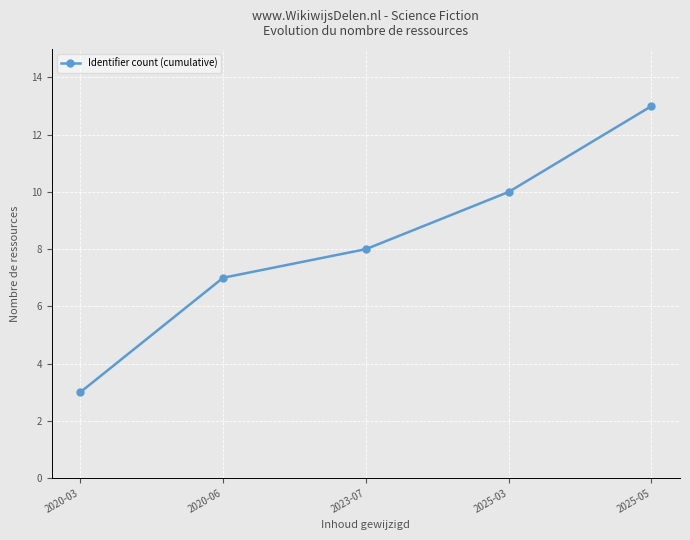

What is the difference between the maximum and second lowest values?

6